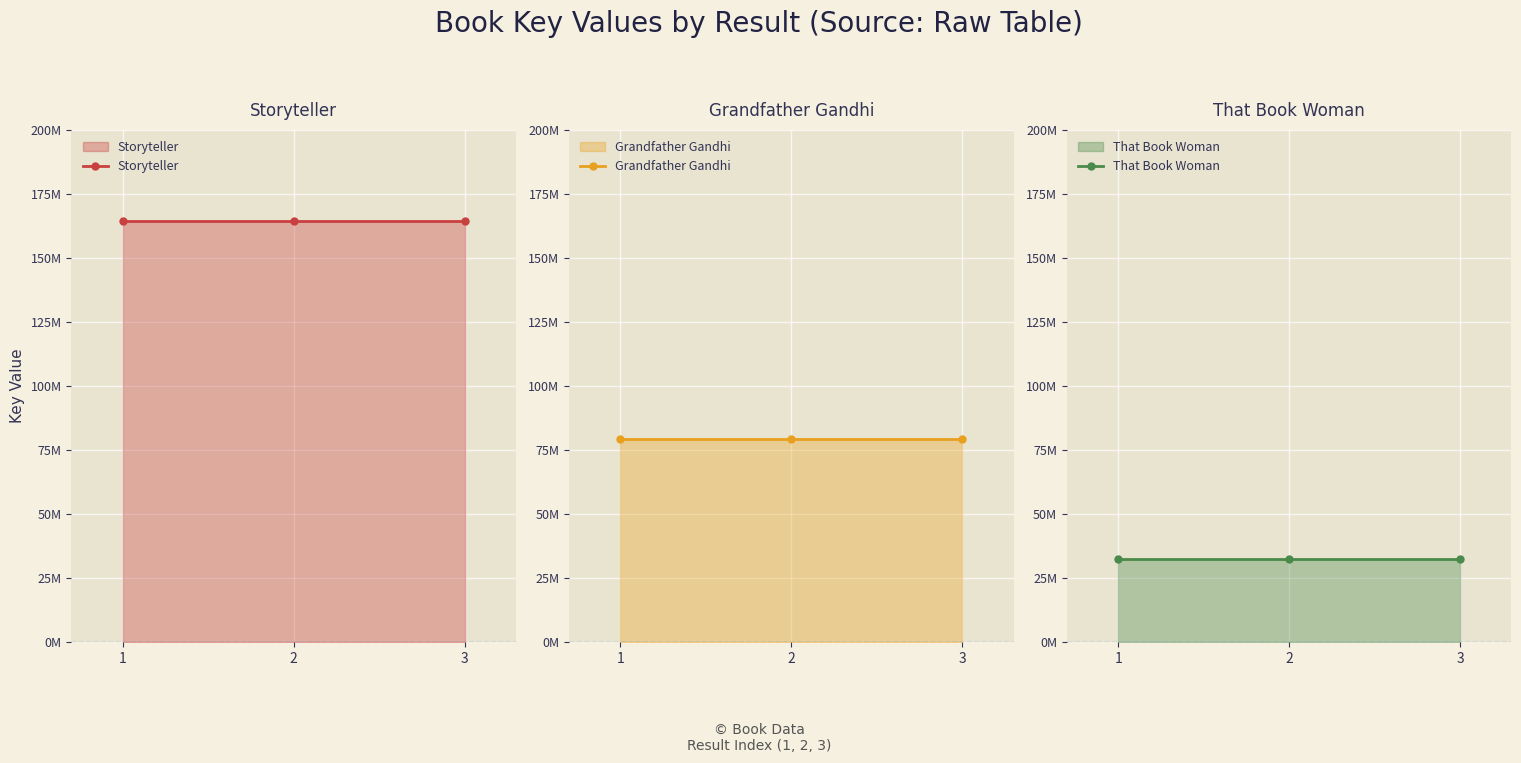

Which series changed the most between 2 and 3?

Storyteller